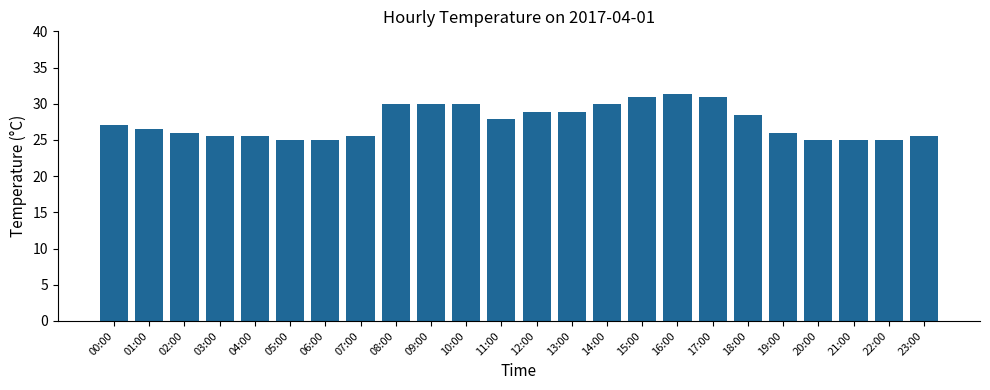

What is the minimum value shown in the chart?

25.0